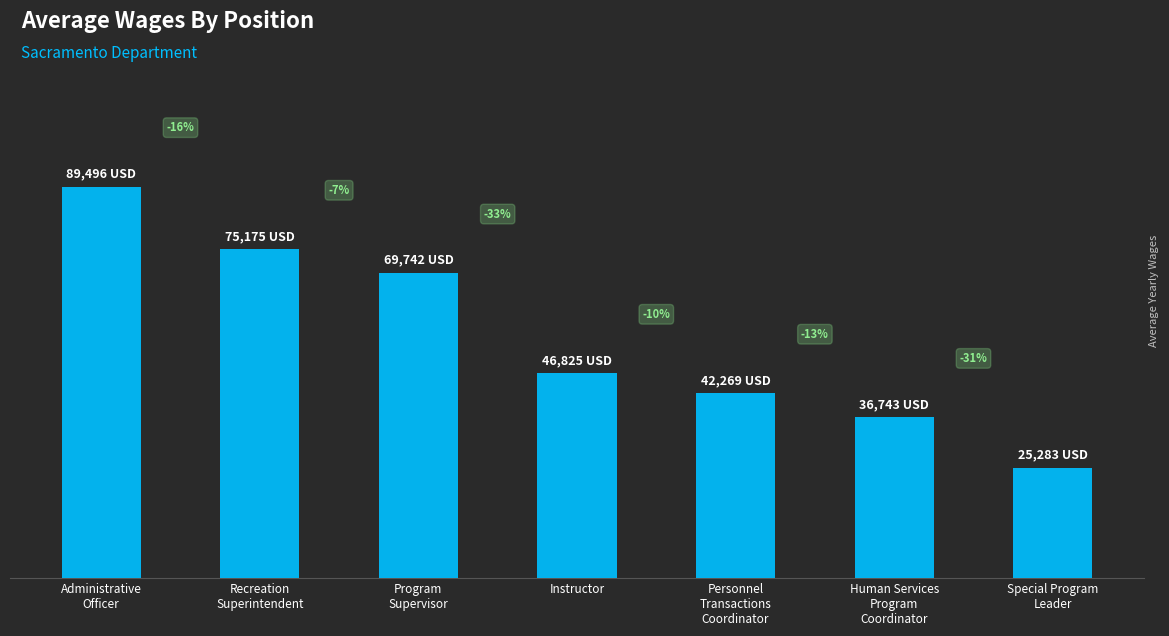

Which has a higher value, Recreation
Superintendent or Program
Supervisor?

Recreation
Superintendent